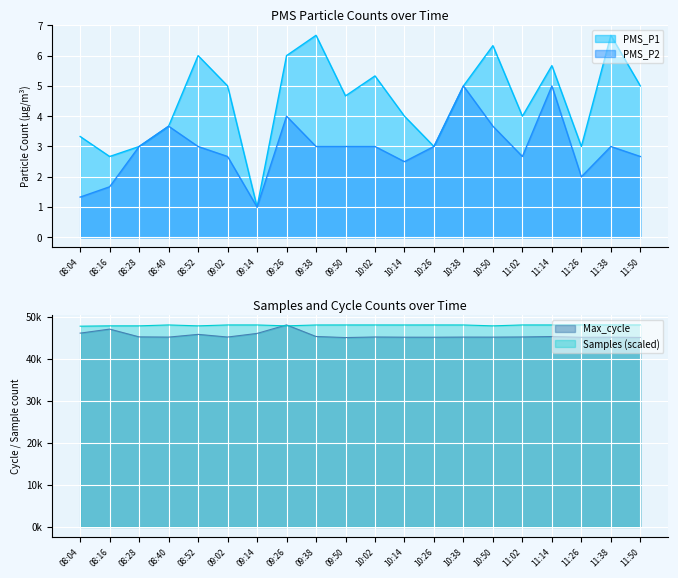

What is the spread (max minus min) of values at 09:26?

48147.0